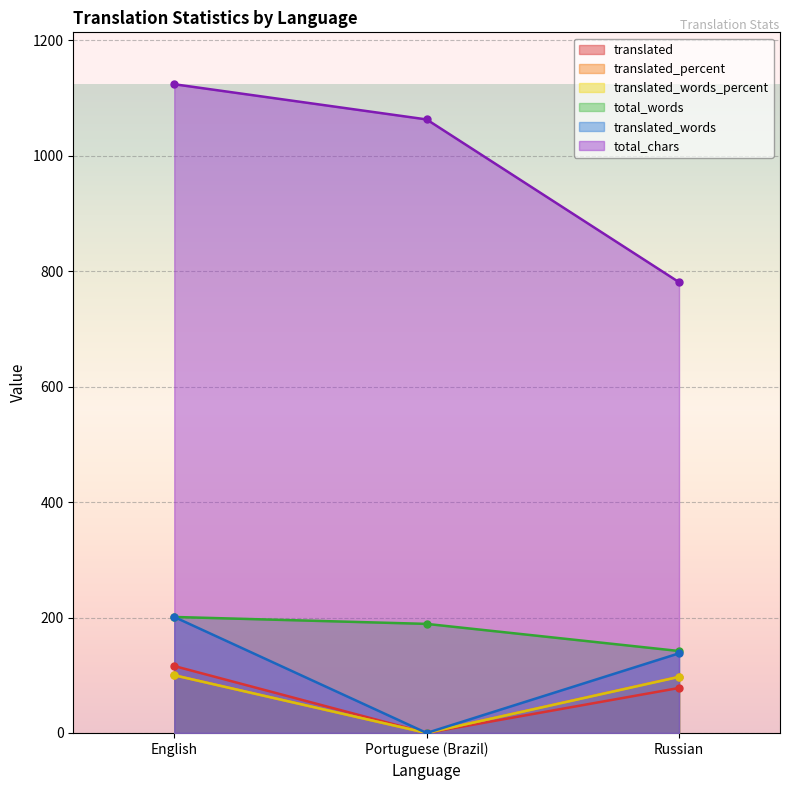

What is the label of the 2nd point from the right?

Portuguese (Brazil)